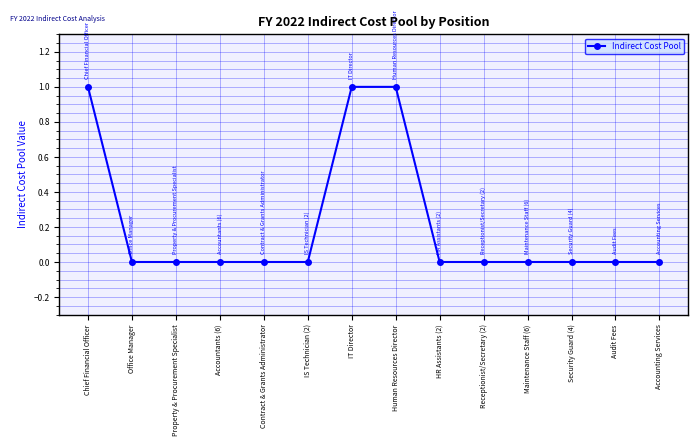

What position from the left is Property & Procurement Specialist?

3